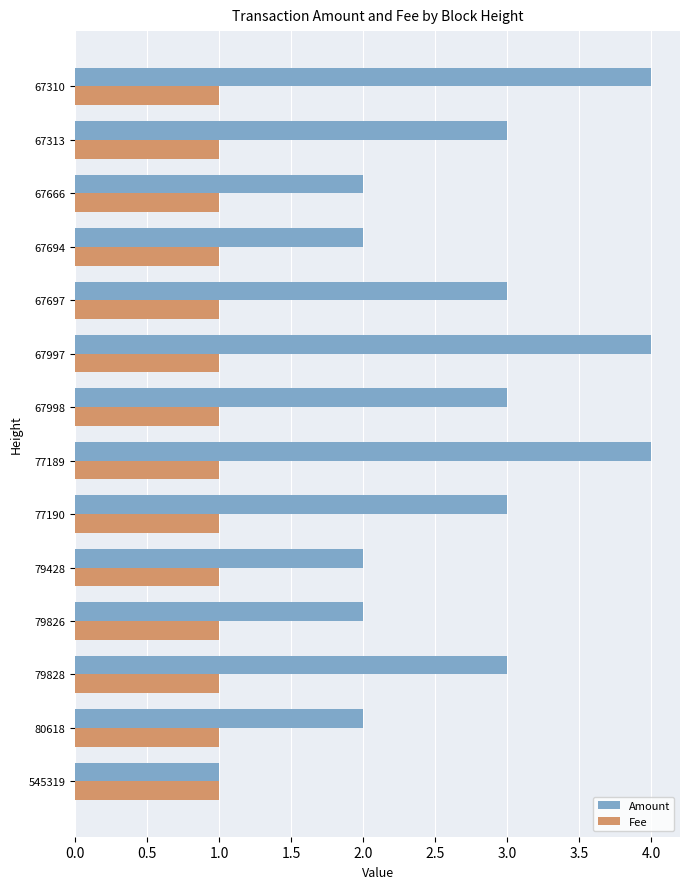

Count the number of data series in this chart.

2